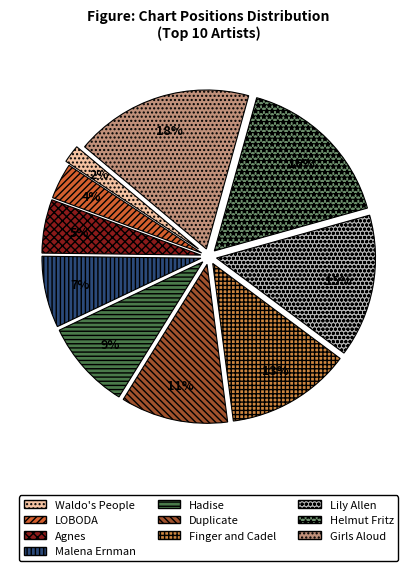

Which slice is the largest?

Girls Aloud